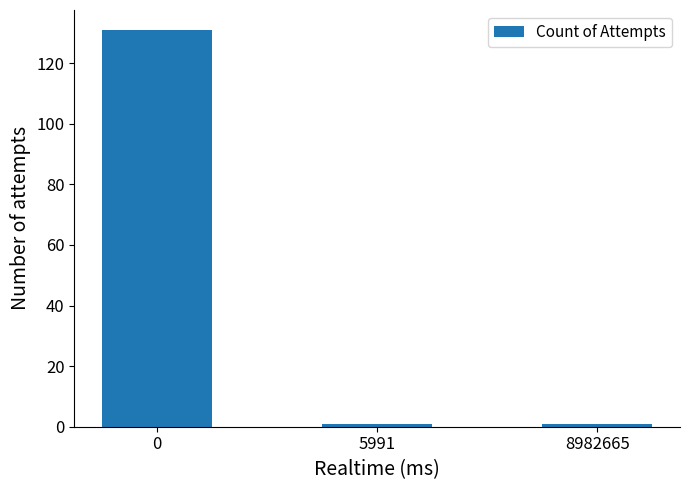

Does the chart contain any negative values?

No